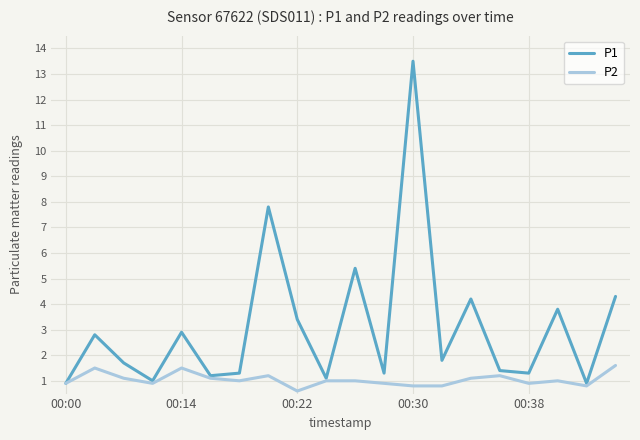

At how many categories does at least one series exceed 8?

1